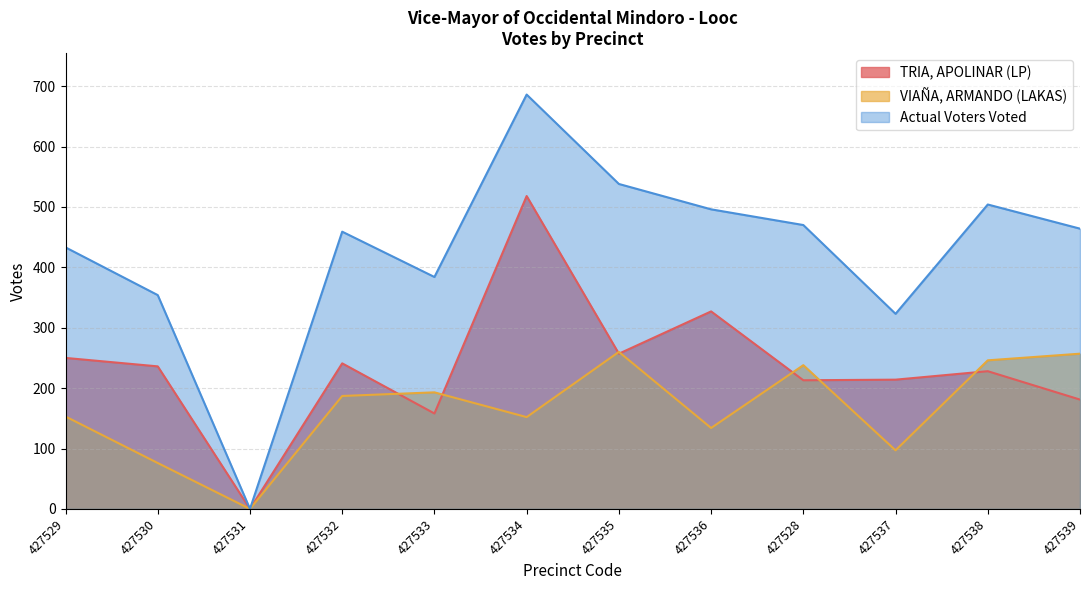

True or false: TRIA, APOLINAR (LP) has more than 1 points higher than both neighbors.

True